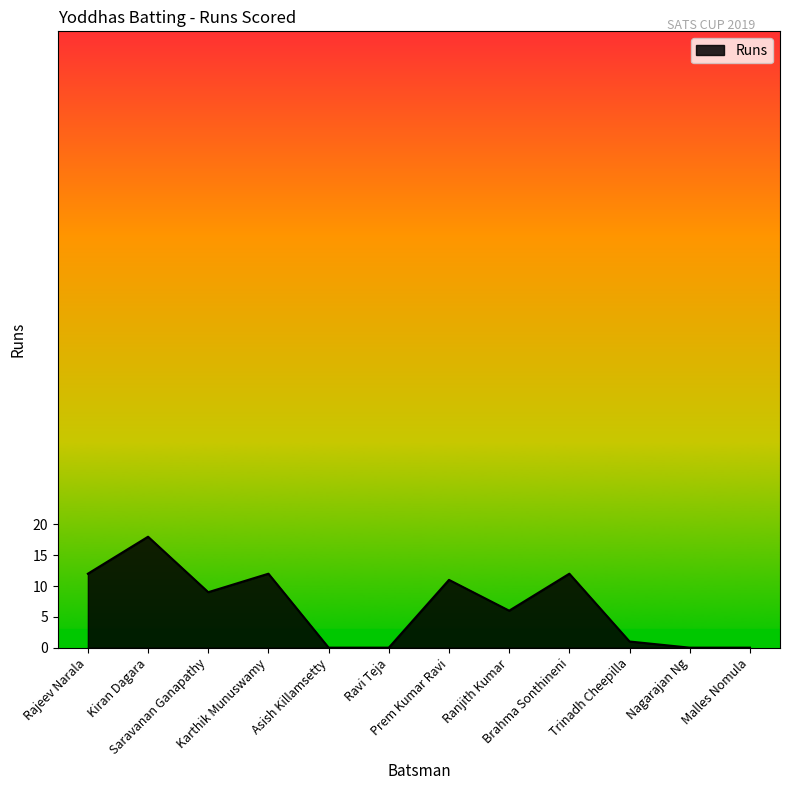

What is the average value?

7